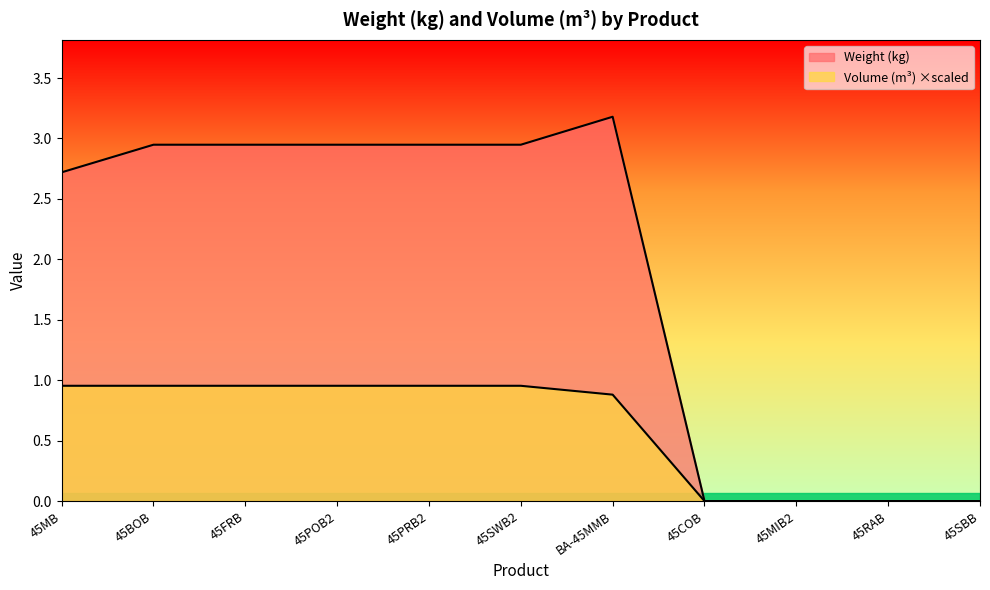

Reading left to right, transcribe all the data shown in this chart.

Weight (kg): 2.7	2.9	2.9	2.9	2.9	2.9	3.2	0.0	0.0	0.0	0.0
Volume (m³): 1.0	1.0	1.0	1.0	1.0	1.0	0.9	0.0	0.0	0.0	0.0